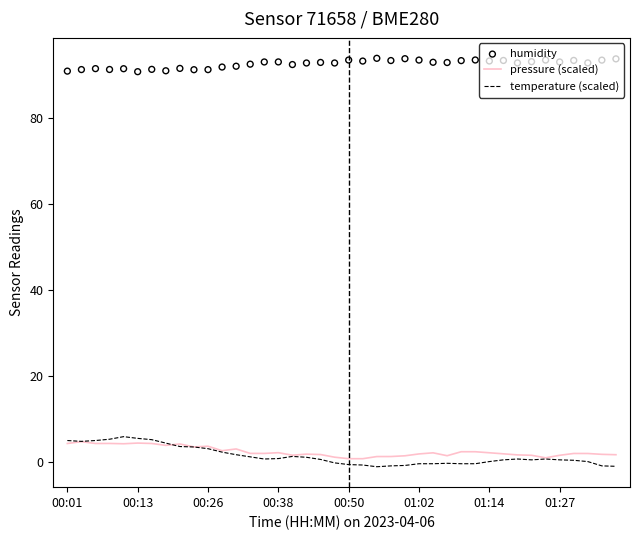

What is the highest value of the temperature (scaled) series?

5.9